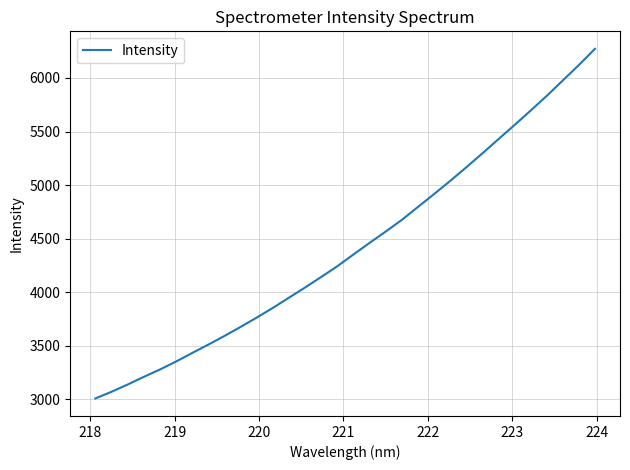

What is the difference between the maximum and minimum values?

3263.2